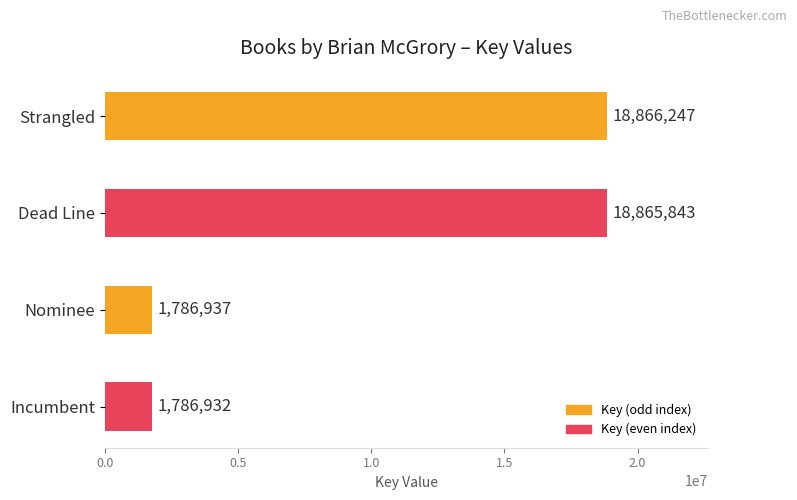

Reading top to bottom, extract all data points from this chart.

Strangled=18866247	Dead Line=18865843	Nominee=1786937	Incumbent=1786932